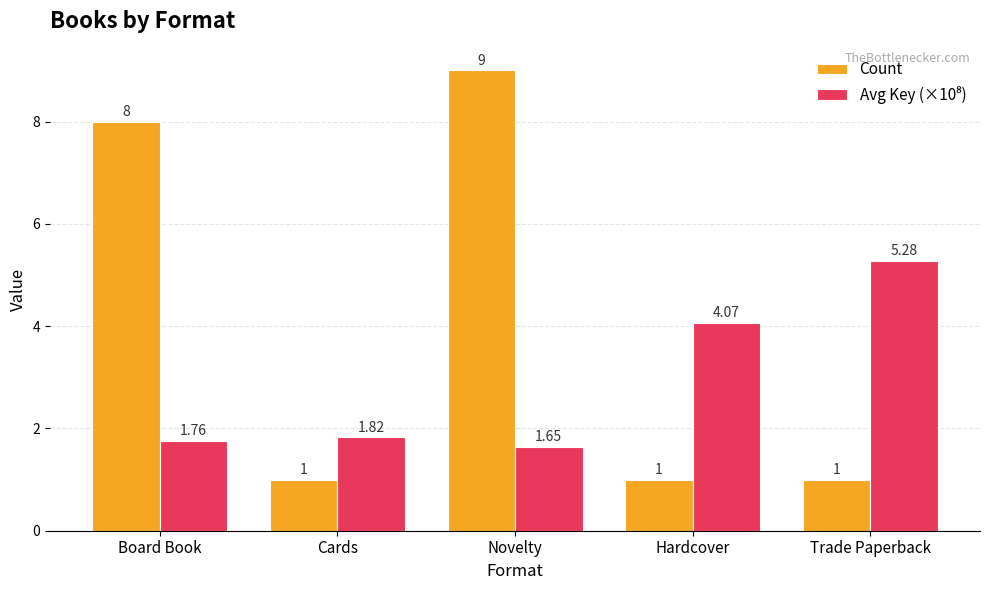

Which series has the widest spread of values?

Count